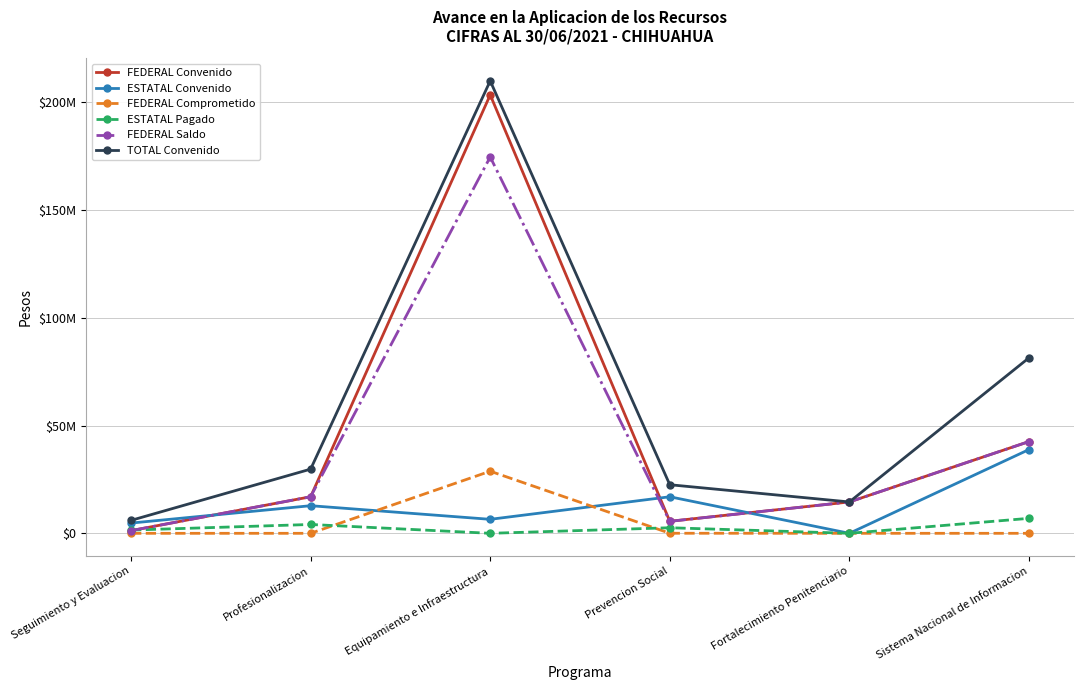

Rank the series by their maximum value, from highest to lowest.

TOTAL Convenido, FEDERAL Convenido, FEDERAL Saldo, ESTATAL Convenido, FEDERAL Comprometido, ESTATAL Pagado